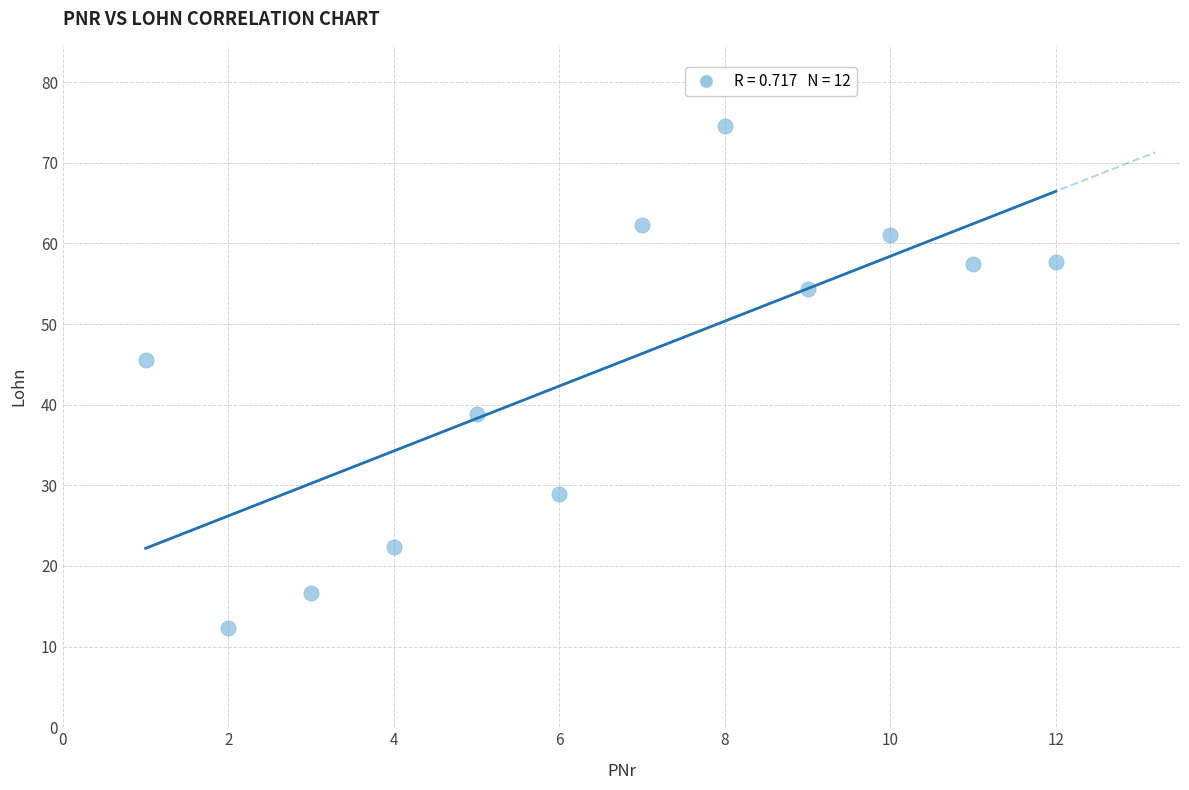

What Y value in the scatter plot is closest to 43?

45.5